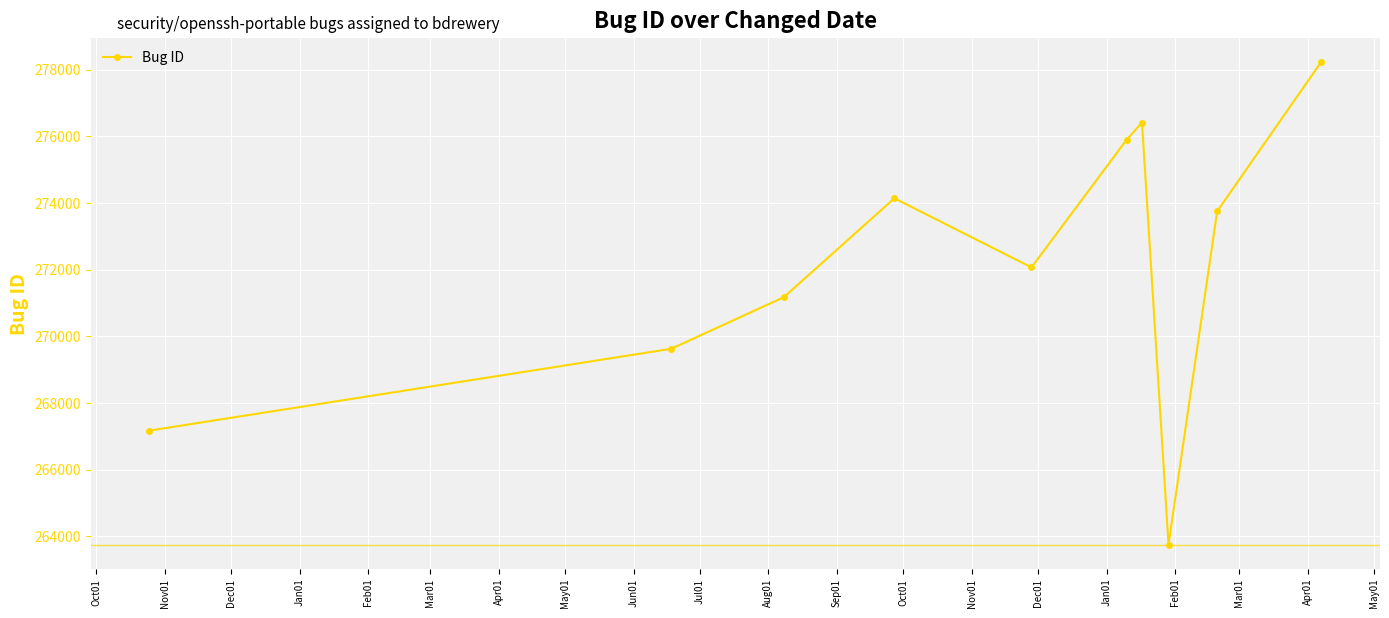

What is the difference between the maximum and minimum values?

14469